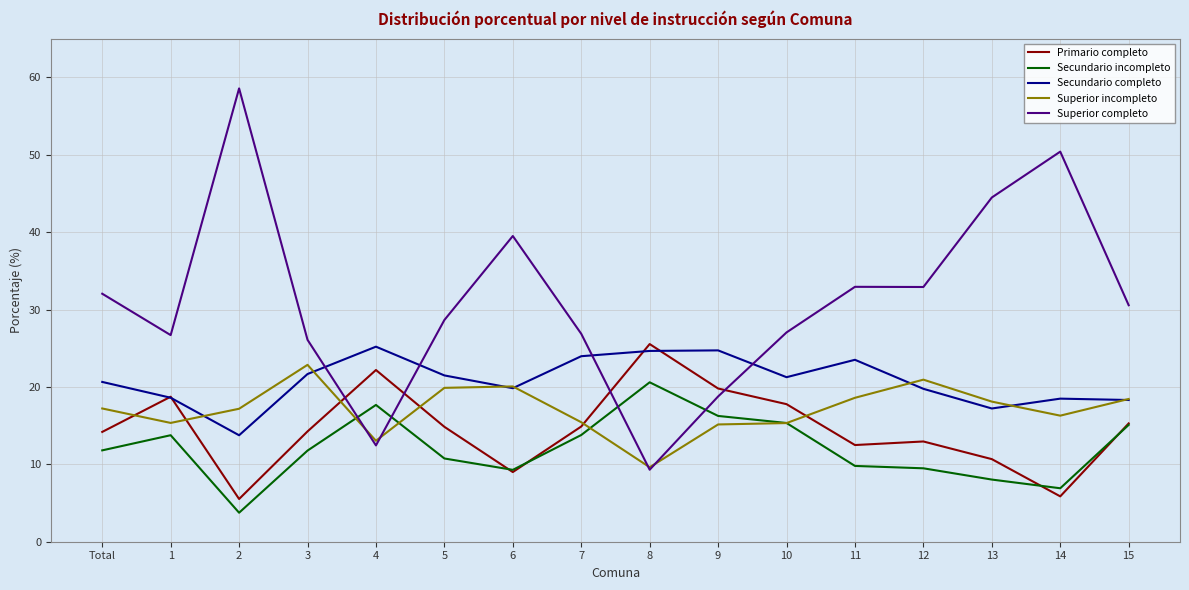

At which label does Superior incompleto reach its minimum?

8